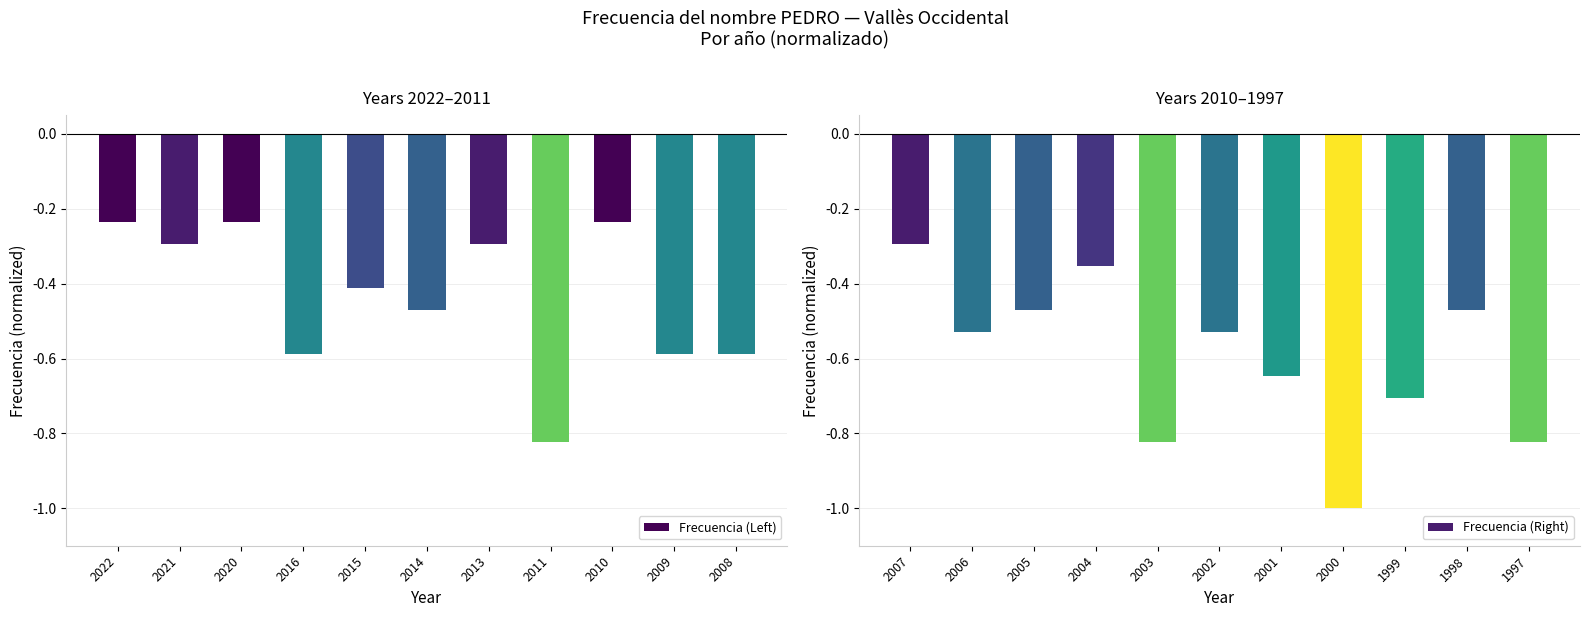

Which category has the lowest value in the Frecuencia (Left) series?

2011